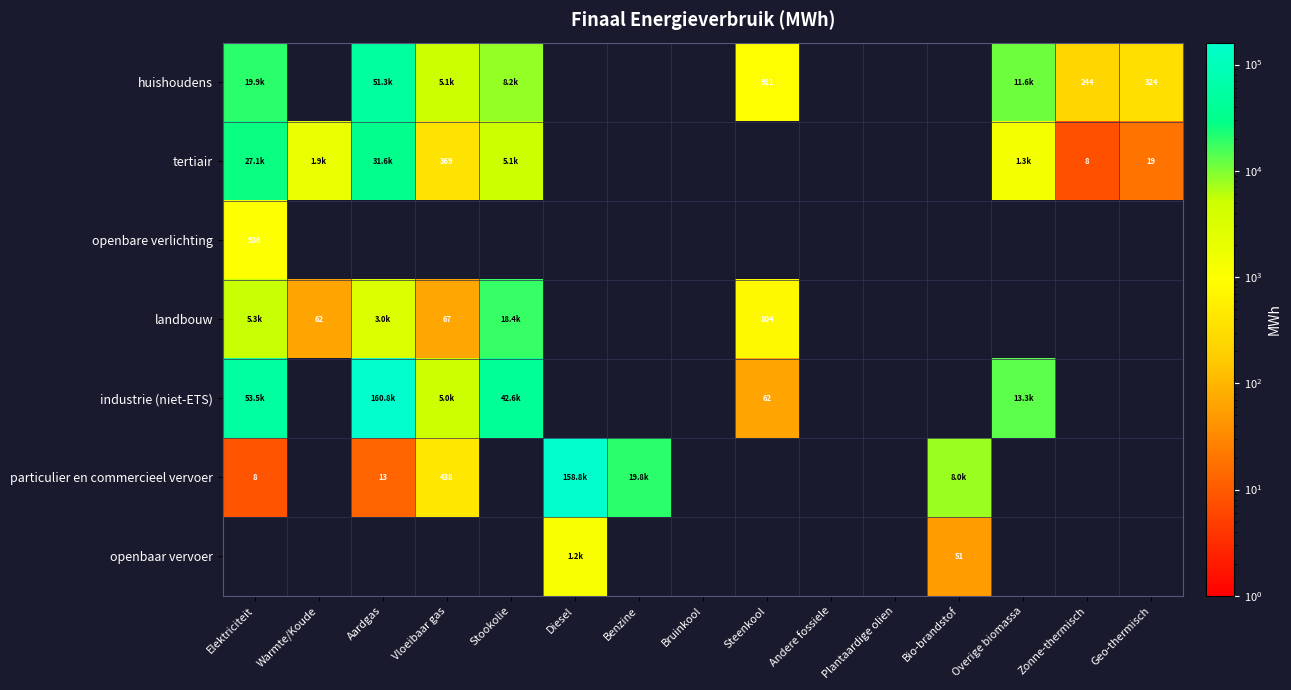

At which label is tertiair closest to 15804?

Stookolie